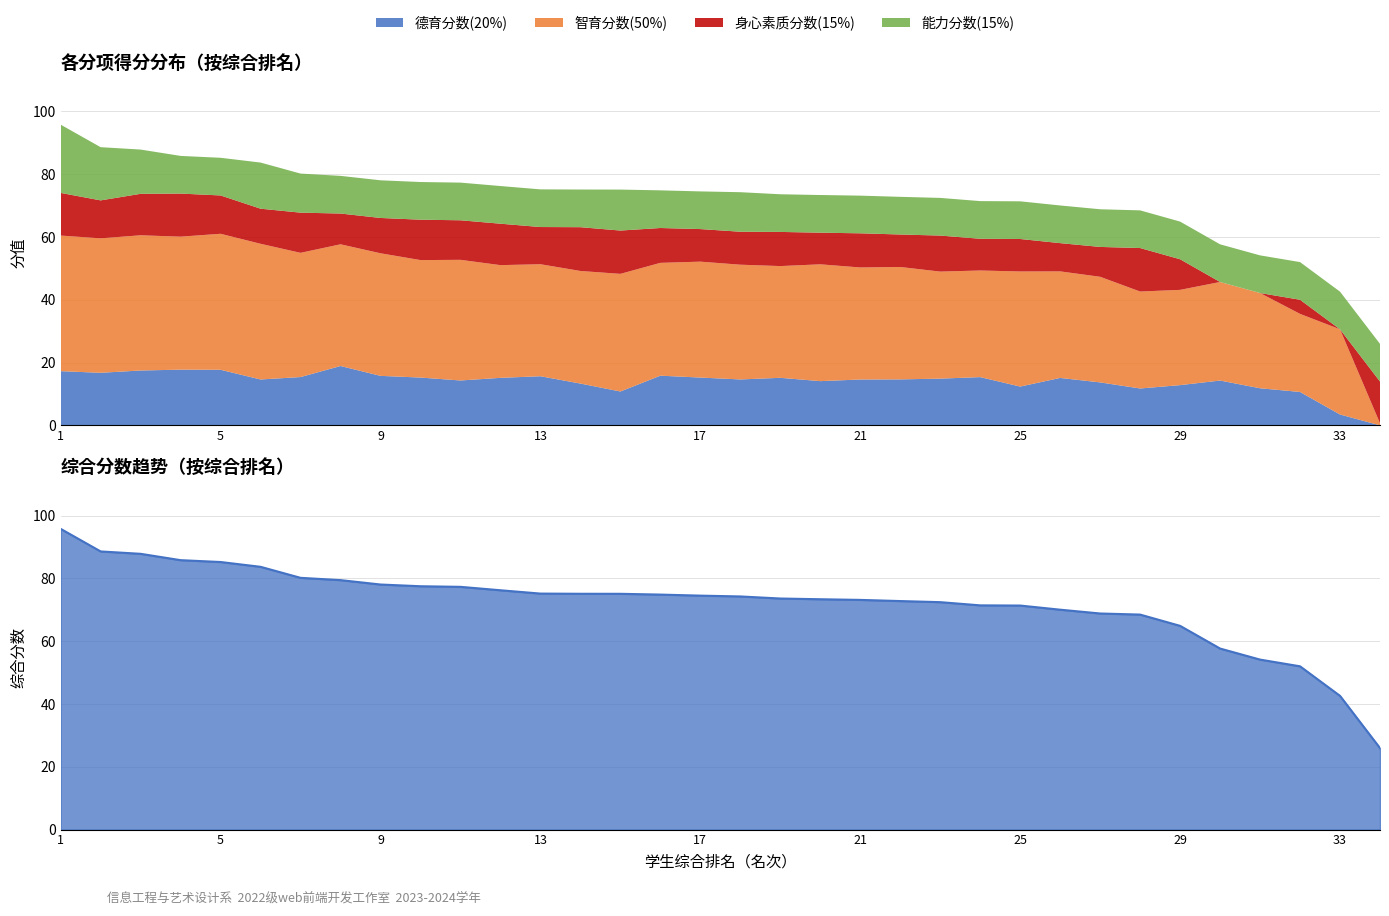

True or false: 德育分数(20%) and 智育分数(50%) intersect in this chart.

False